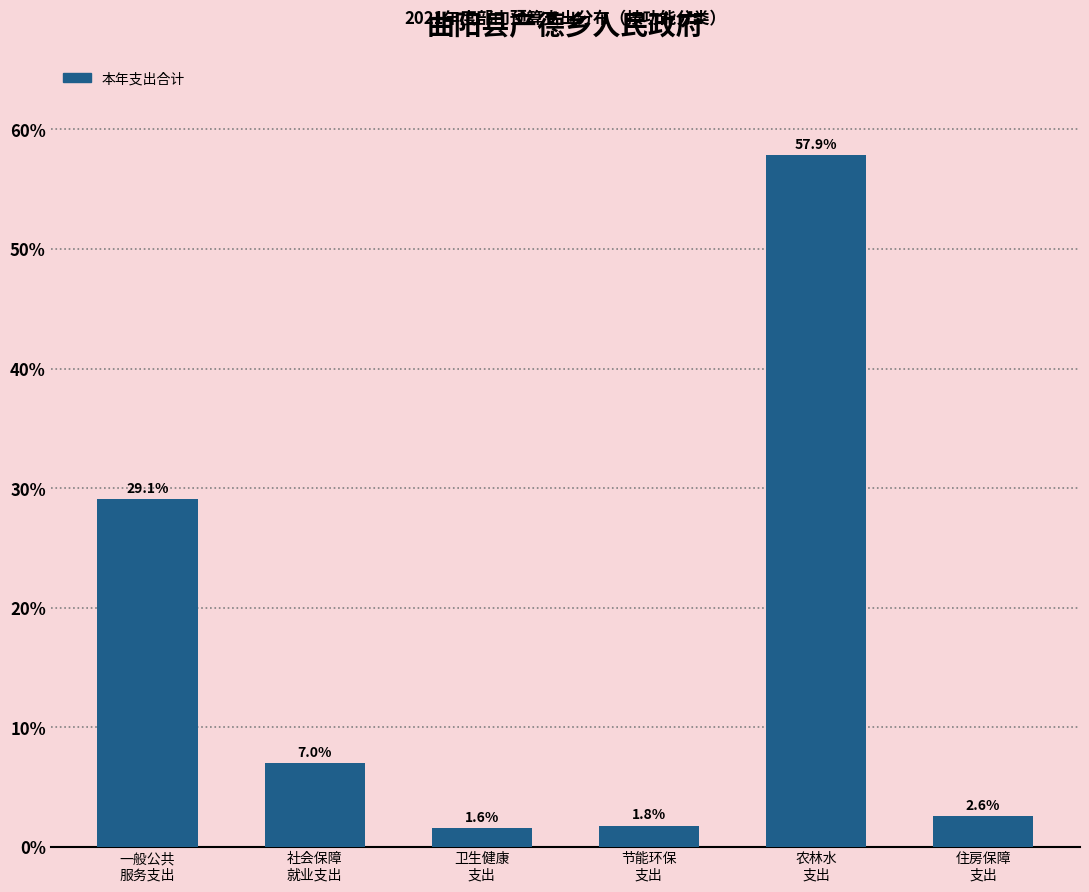

Reading left to right, extract all data points from this chart.

29.1	7.0	1.6	1.8	57.9	2.6